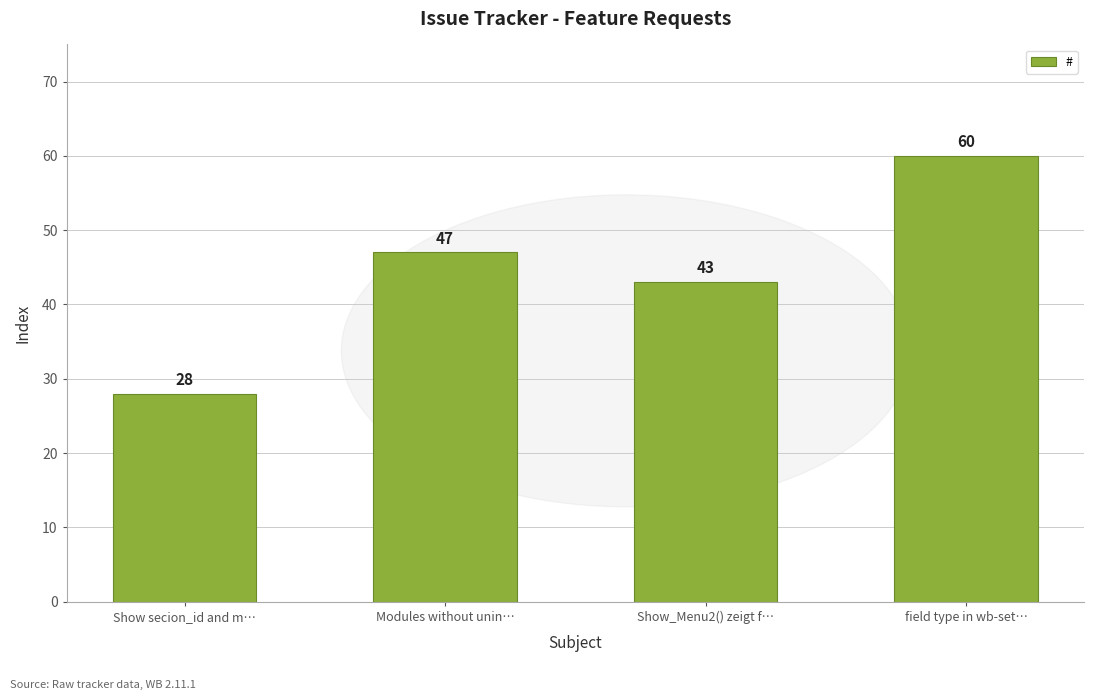

Reading left to right, extract all data points from this chart.

Show secion_id and m…=28	Modules without unin…=47	Show_Menu2() zeigt f…=43	field type in wb-set…=60